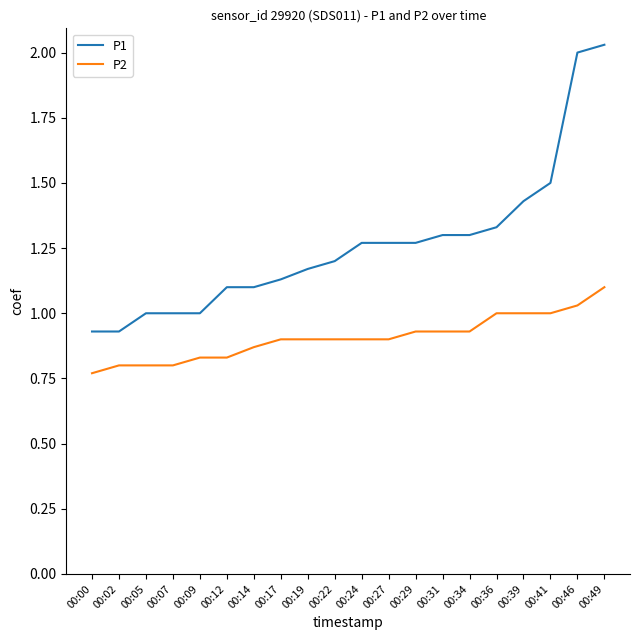

True or false: P1 and P2 cross at least once.

False